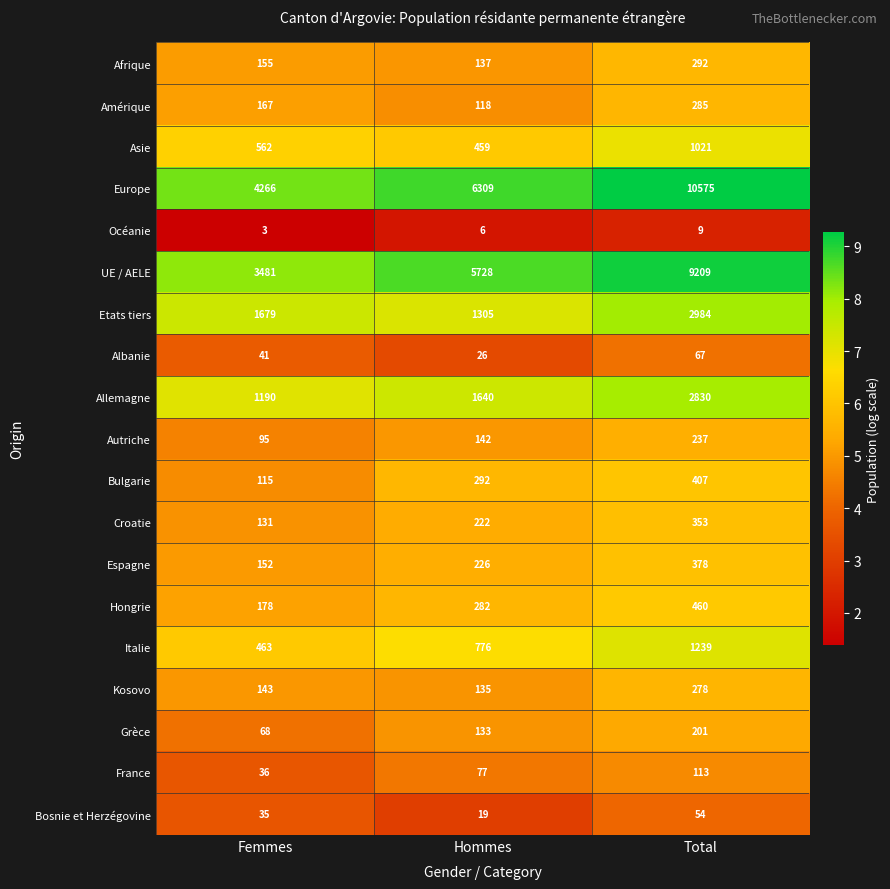

How many data points does each series have?

3